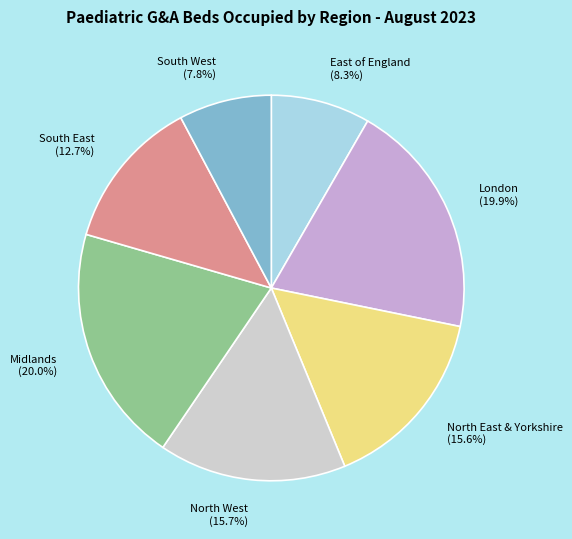

Is there any slice that represents more than half of the pie?

No